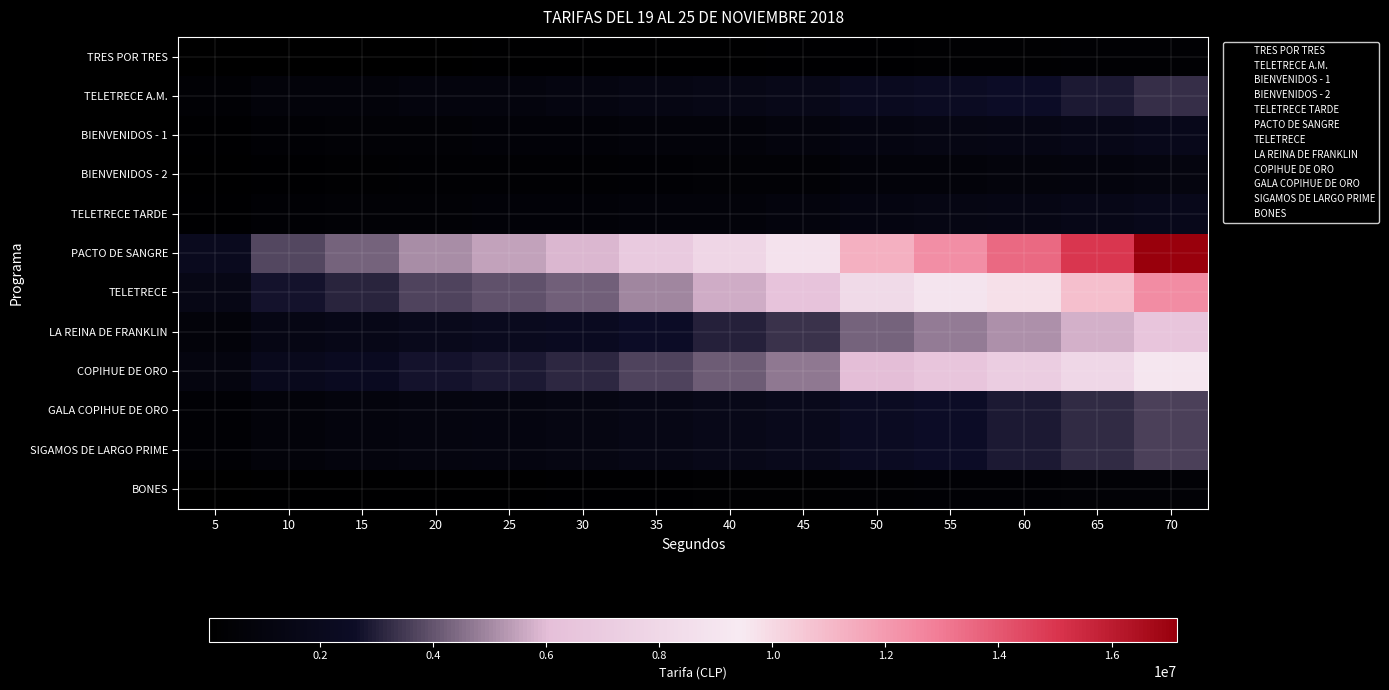

How many series are shown in this chart?

12